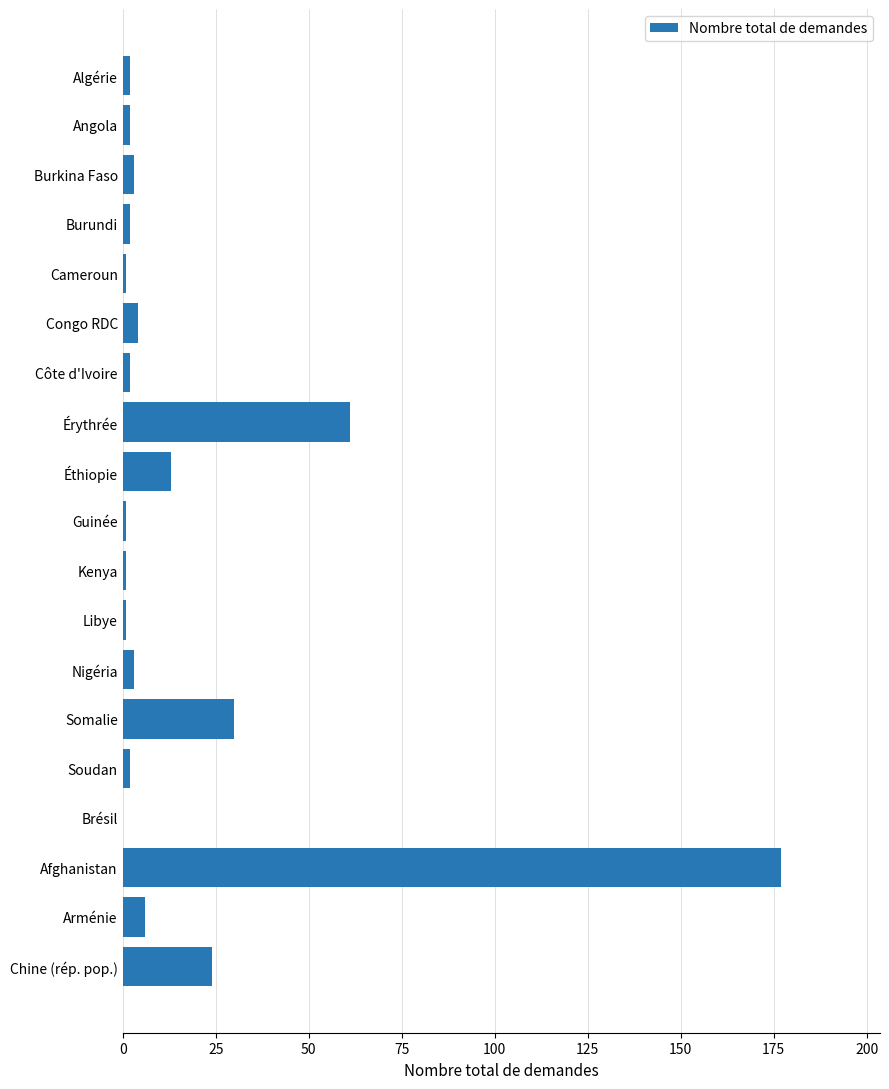

Reading top to bottom, transcribe all the data shown in this chart.

Algérie=2	Angola=2	Burkina Faso=3	Burundi=2	Cameroun=1	Congo RDC=4	Côte d'Ivoire=2	Érythrée=61	Éthiopie=13	Guinée=1	Kenya=1	Libye=1	Nigéria=3	Somalie=30	Soudan=2	Brésil=0	Afghanistan=177	Arménie=6	Chine (rép. pop.)=24